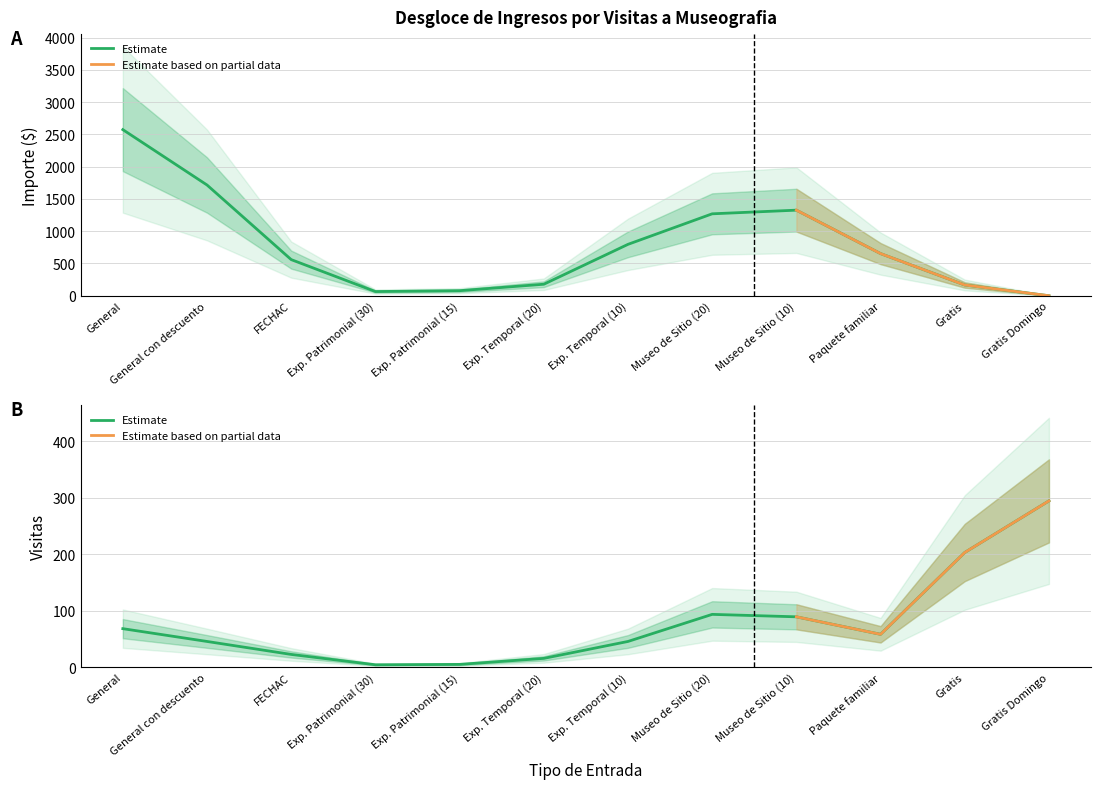

Between which two adjacent categories do Visitas and Importe first intersect?

Paquete familiar and Gratis